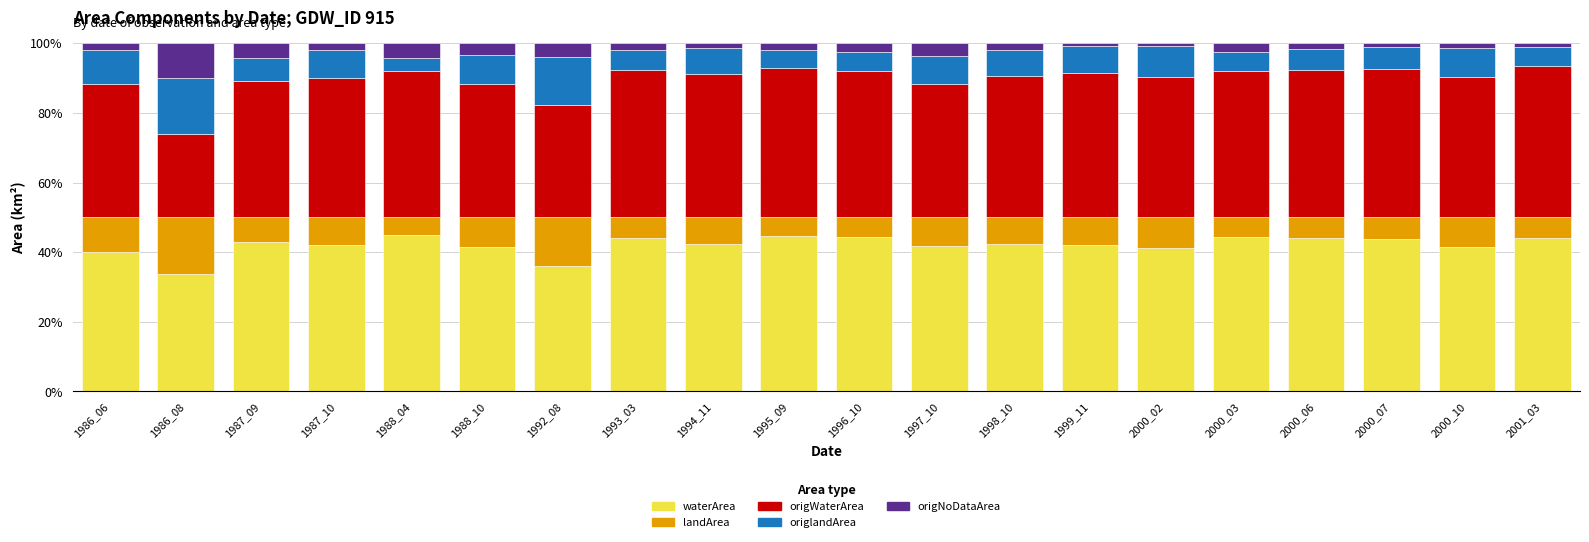

What is the lowest value of the waterArea series?

33.7